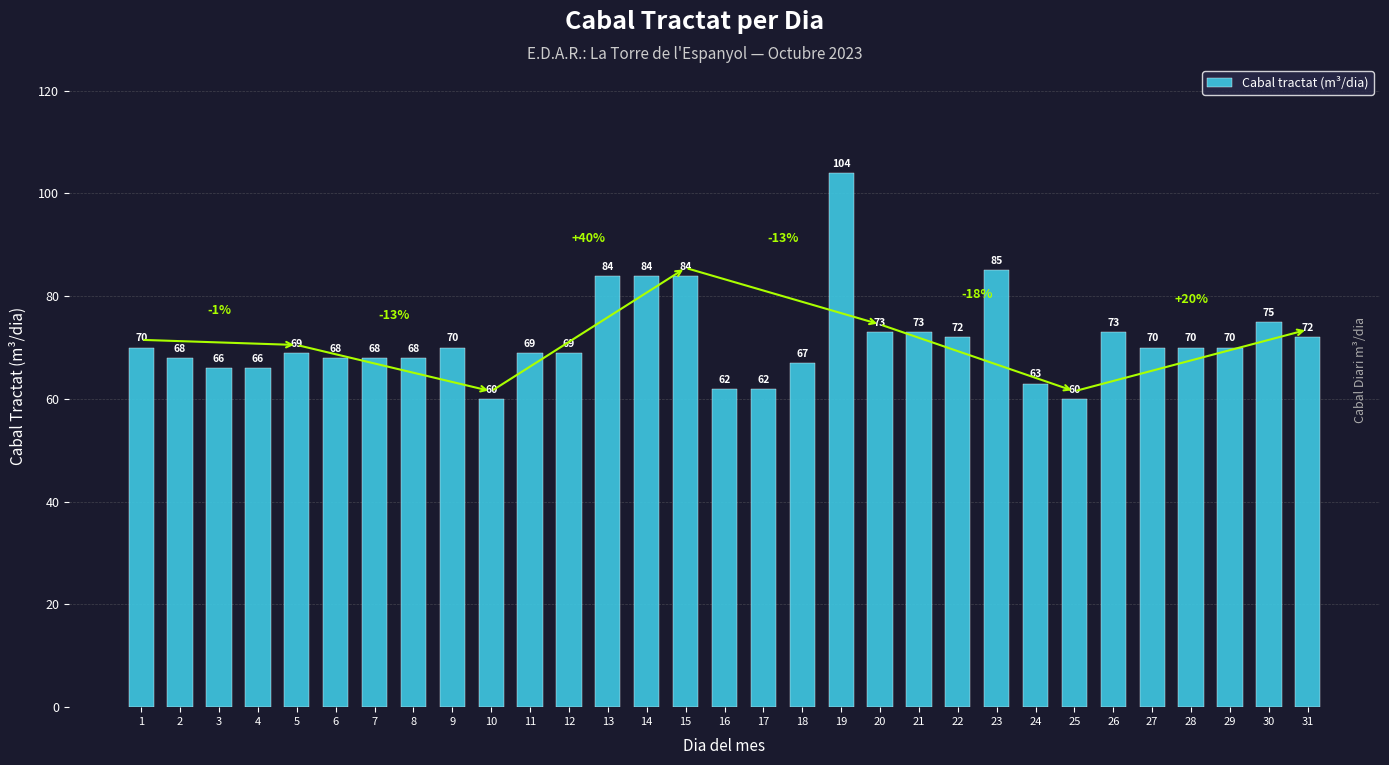

What is the minimum value shown in the chart?

60